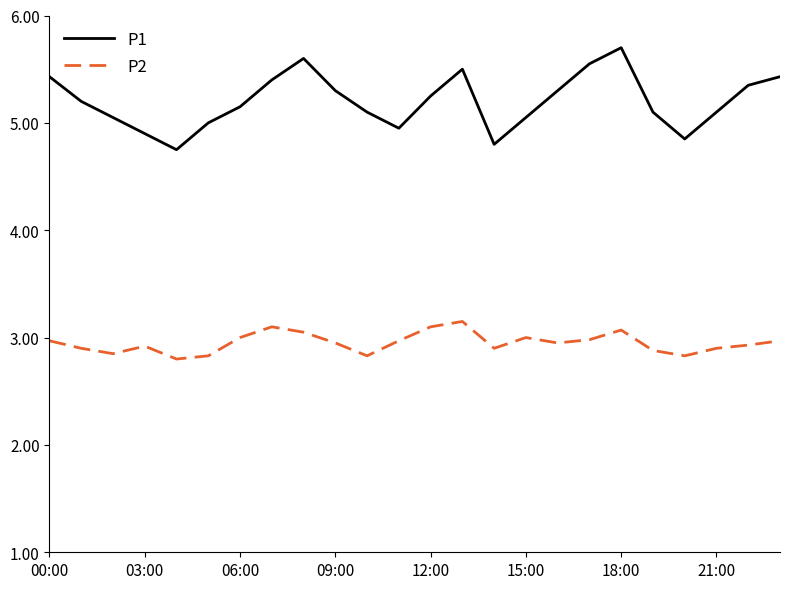

True or false: P1 and P2 intersect in this chart.

False